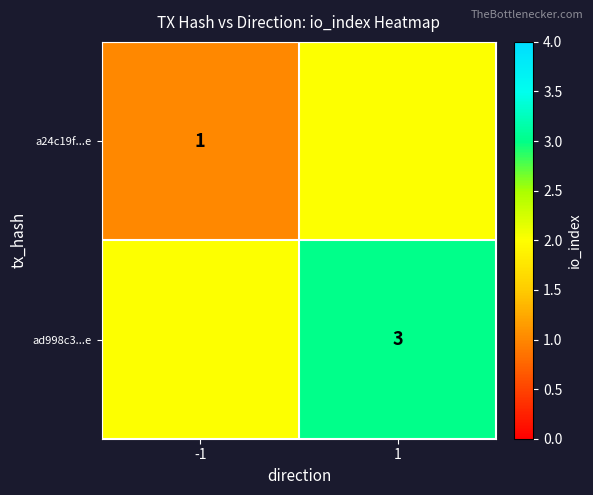

Is the value of a24c19f...e at -1 greater than the value of ad998c3...e at 1?

No